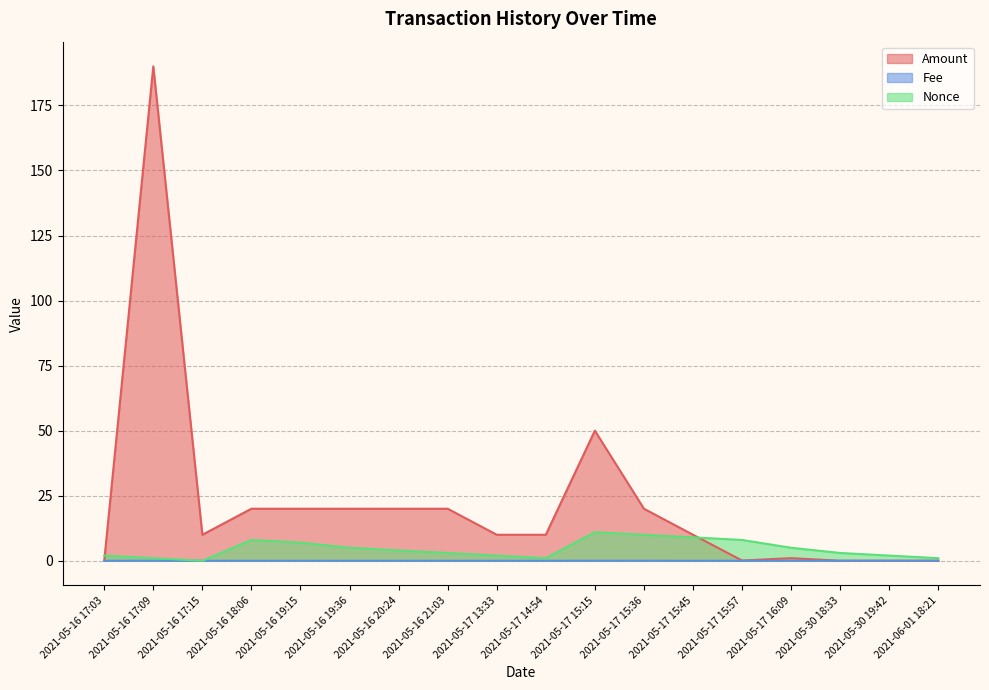

Does the chart display data point markers on the line(s)?

No